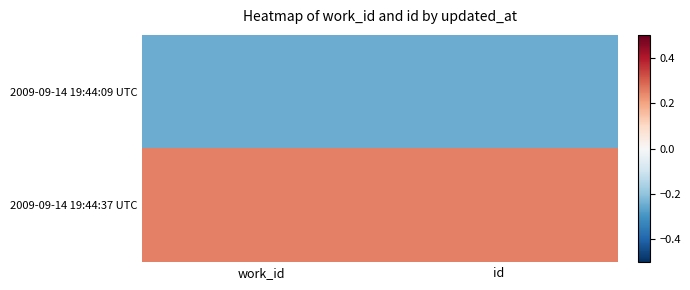

At which category is the sum across all series the highest?

work_id